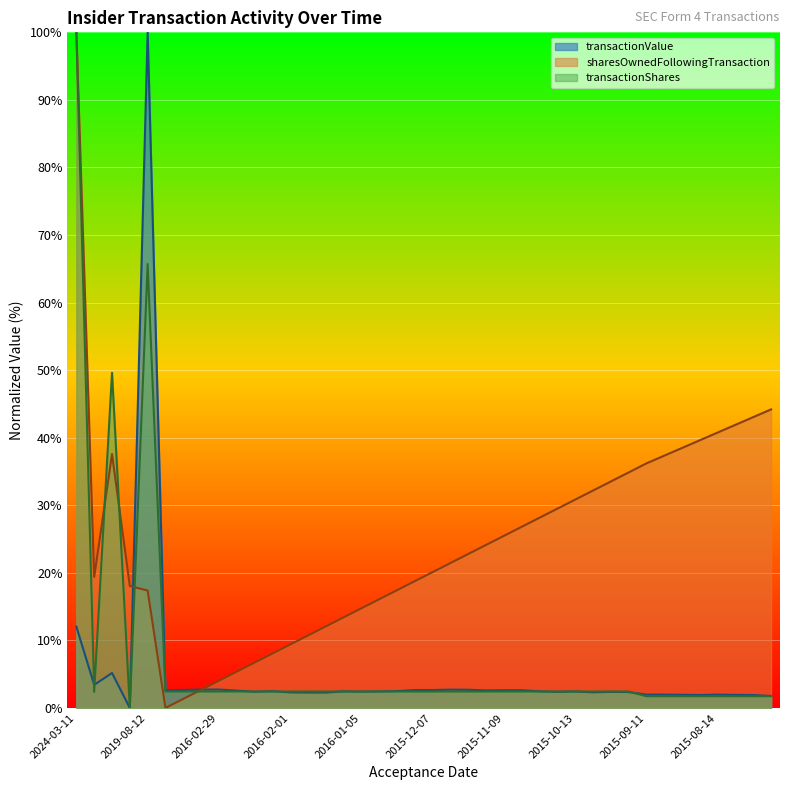

At which label does transactionShares reach its minimum?

2020-08-11